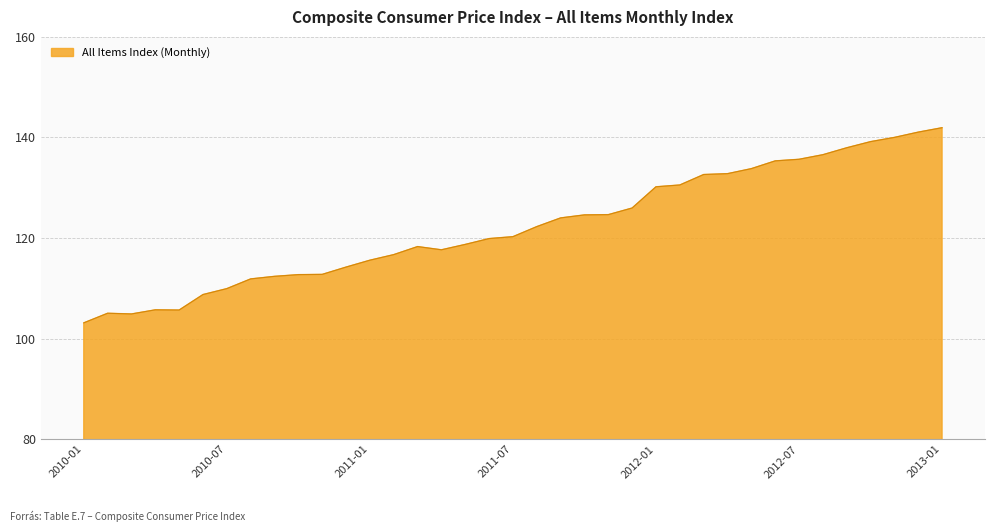

What is the maximum value shown in the chart?

141.9